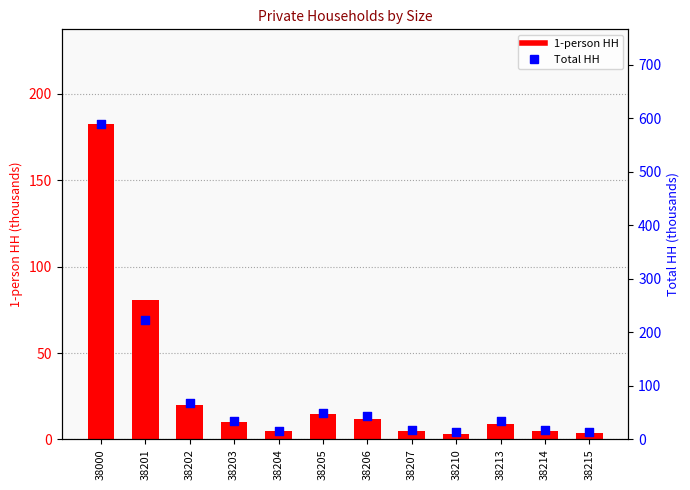

Which series reaches the maximum Y coordinate?

Total HH